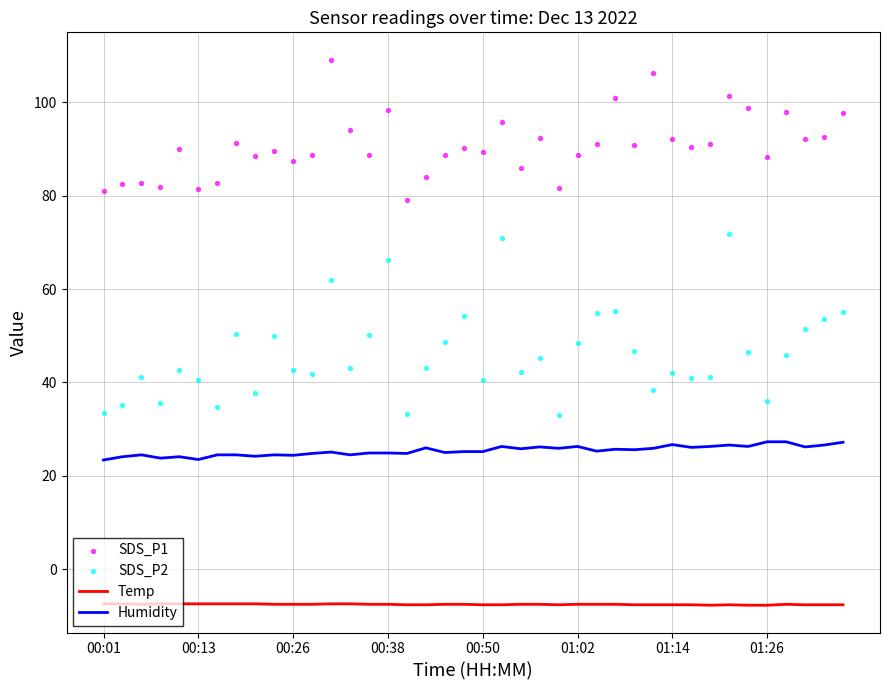

Which series has the widest spread of Y values?

SDS_P2